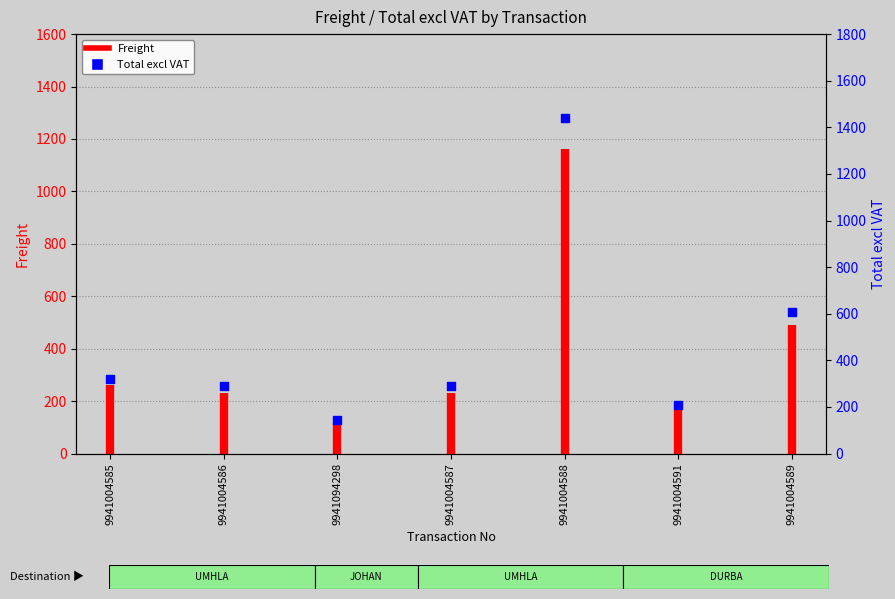

Between 9941004585 and 9941004587, which is larger?

9941004585